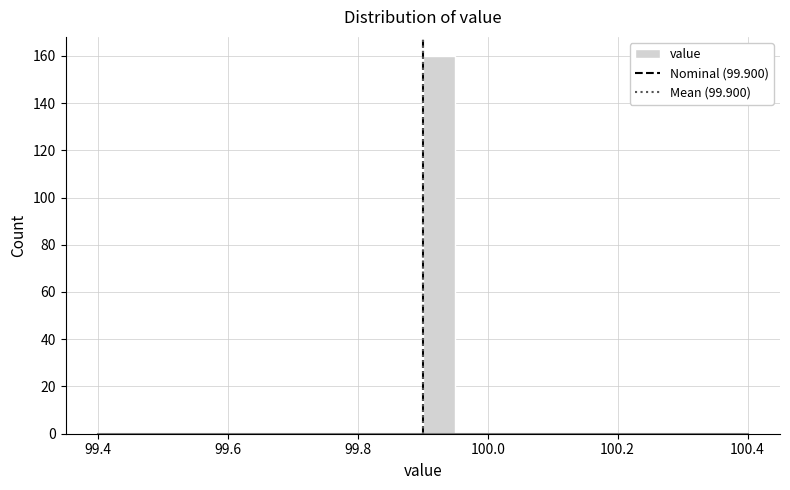

Around what value on the x-axis is the tallest bar? Give the approximate position of its centre, as read against the axis.

99.92